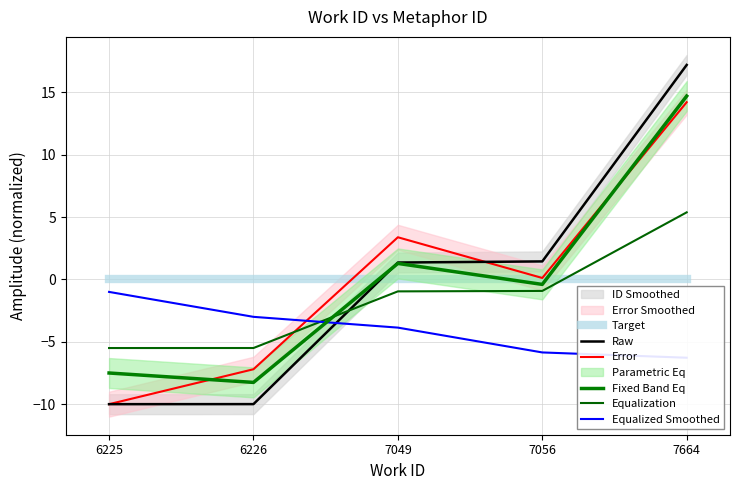

Where do Equalized Smoothed and Raw first cross each other?

6226 and 7049